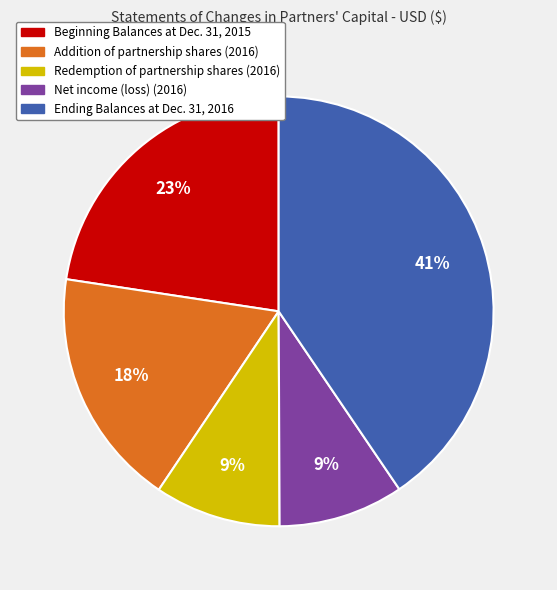

Which slice is the largest?

Ending Balances at Dec. 31, 2016